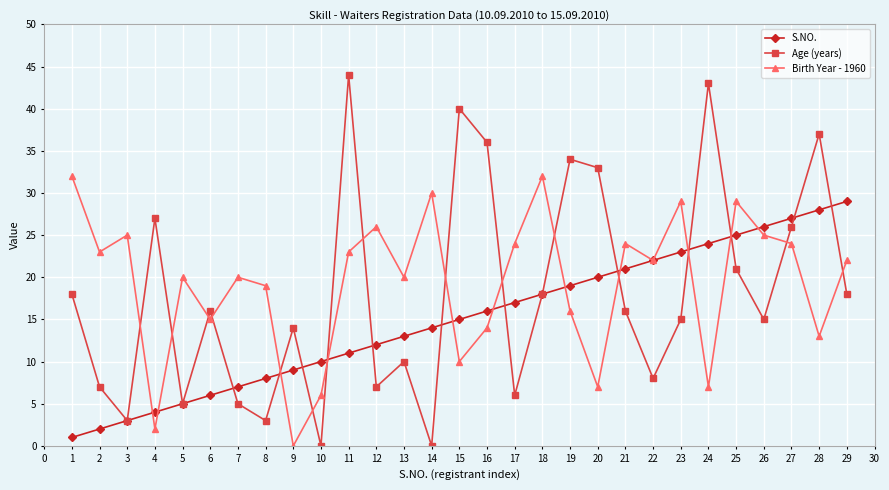

Rank the series by their average value, from lowest to highest.

S.NO., Age (years), Birth Year - 1960